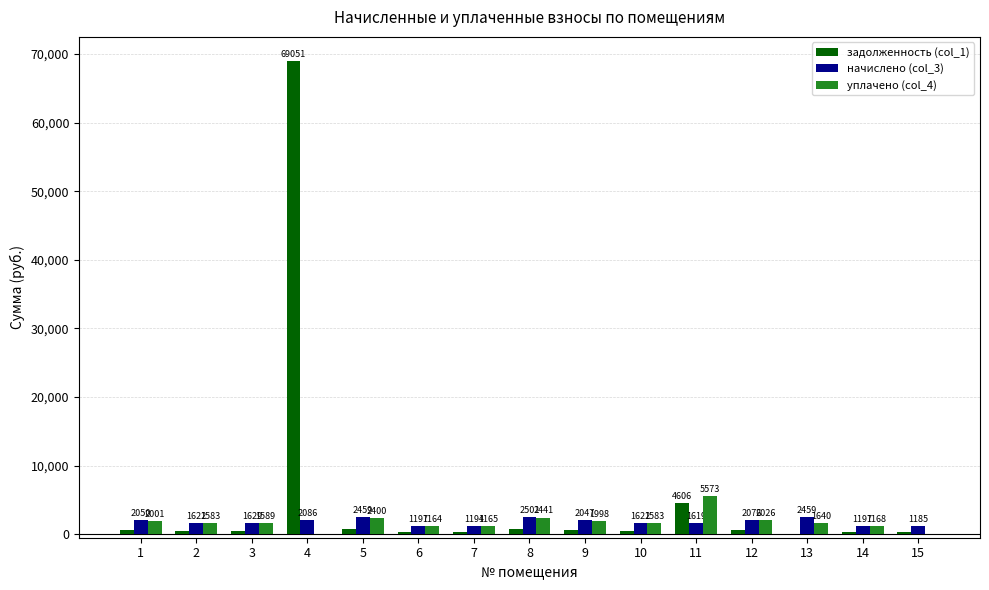

What is the difference between the задолженность (col_1) values at 15 and 10?

135.3